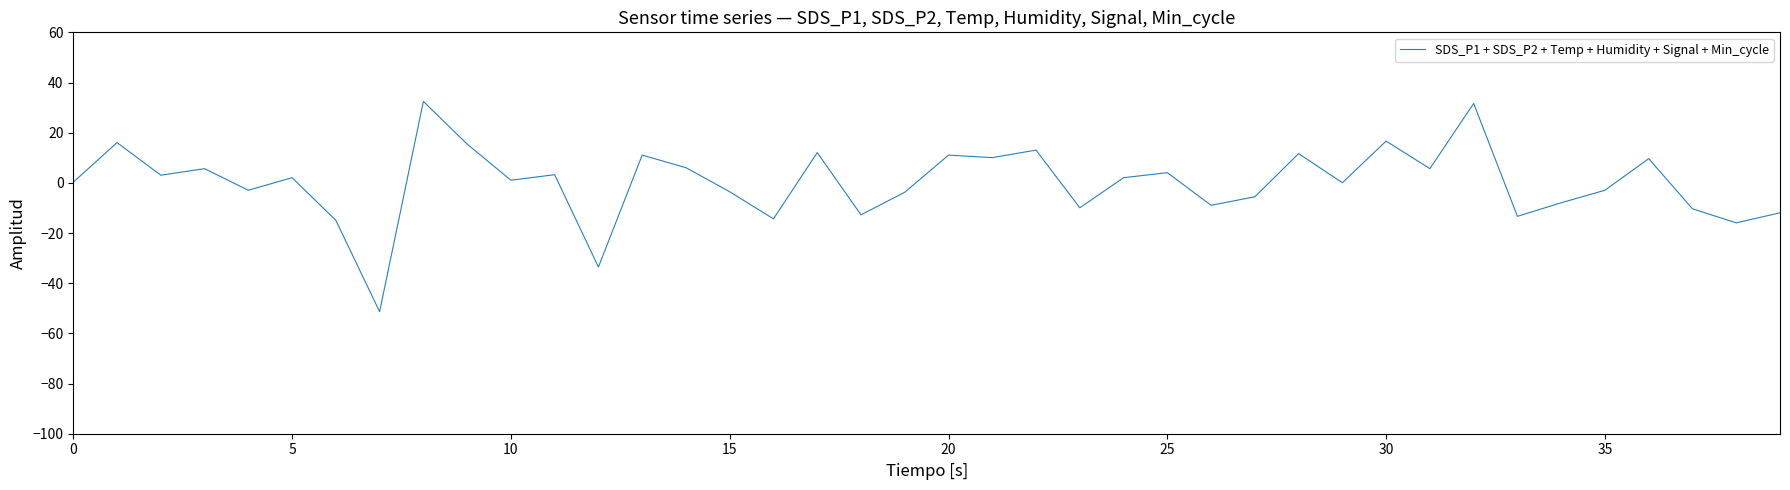

How many values are below 2?

20